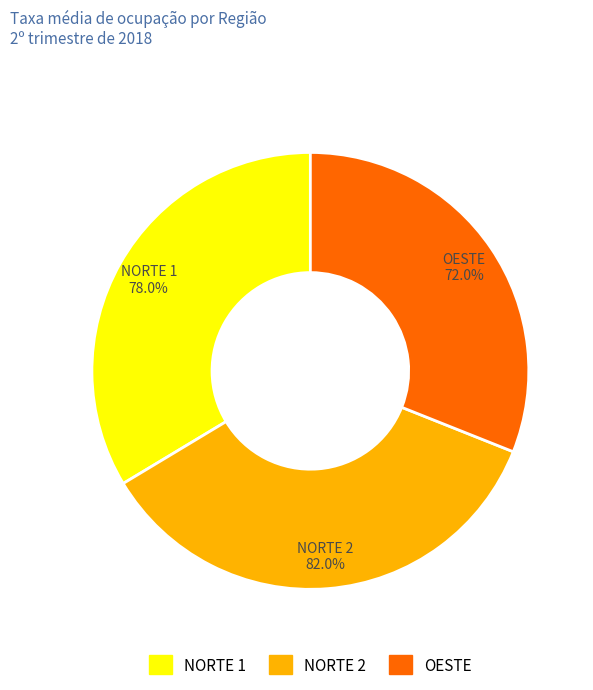

To the nearest percent, what is the combined percentage of NORTE 1 and OESTE?

65%